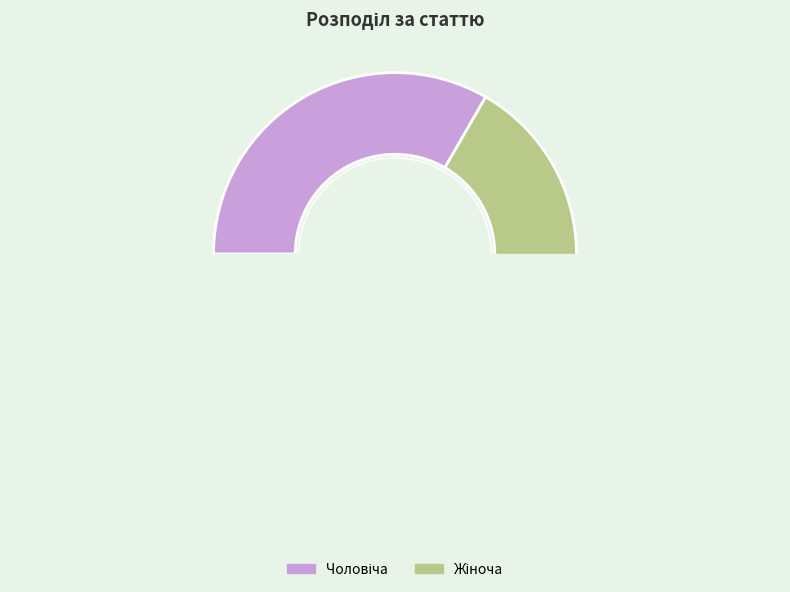

What is the total percentage of Жіноча and Чоловіча?

100.0%